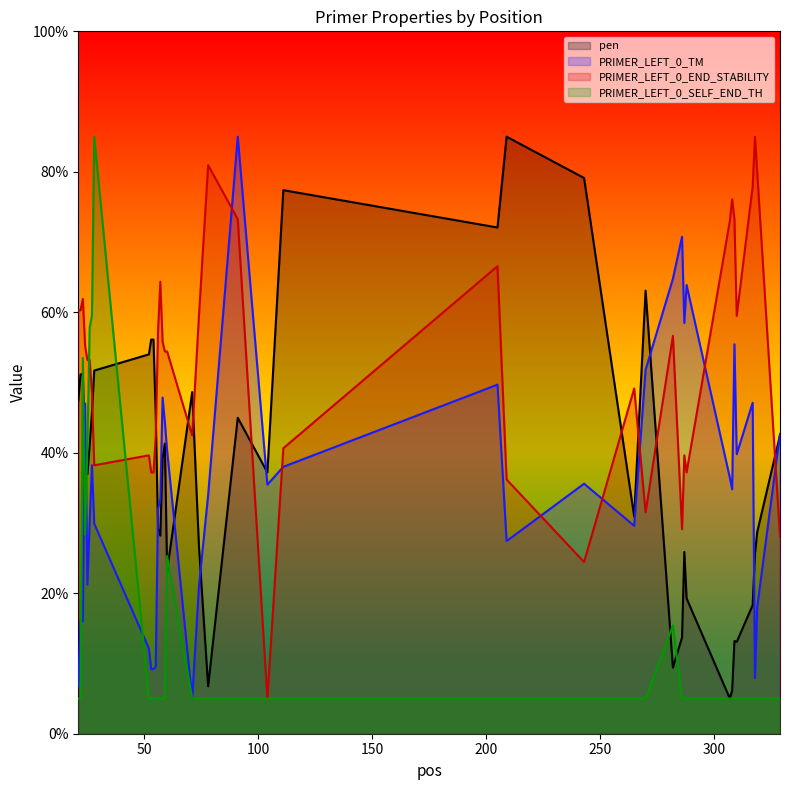

What is the smallest value displayed?

5.0